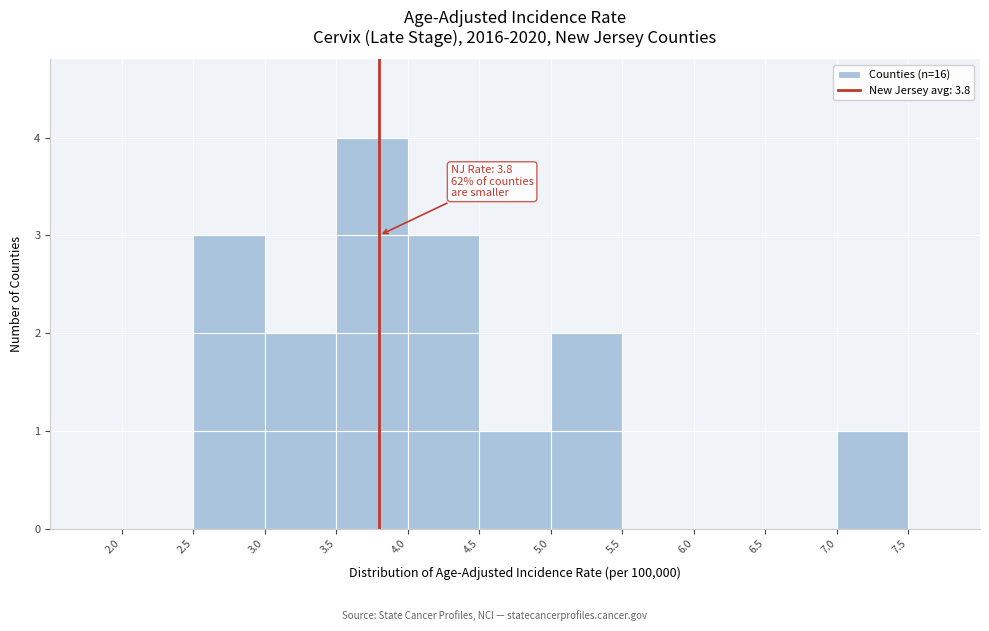

Which range on the x-axis has the tallest bar?

3.5 to 4.0